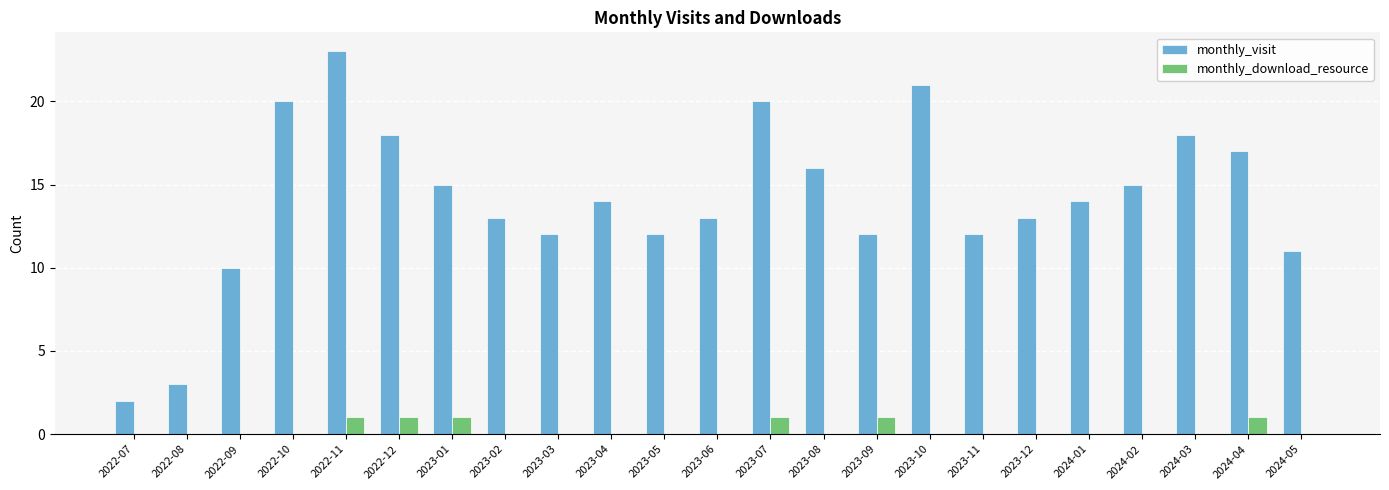

What is the sum of the monthly_visit values at 2022-08 and 2022-07?

5